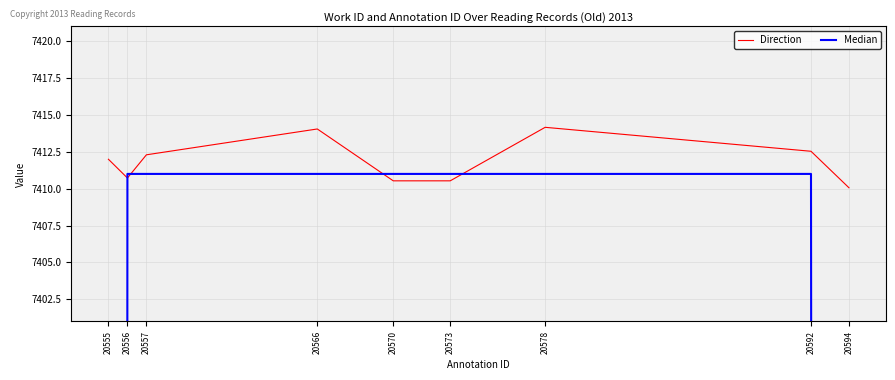

Is it true that Direction equals 7414.2 at 20578?

True